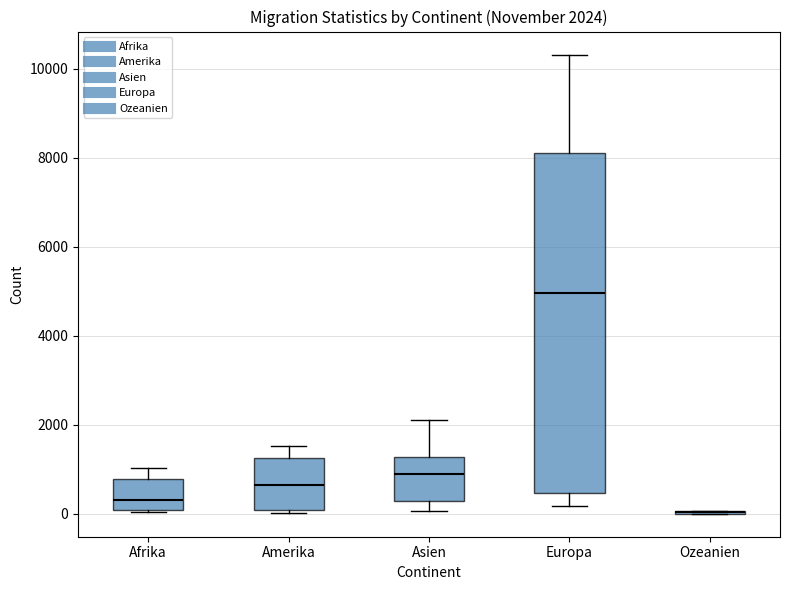

Comparing the boxes themselves (not the whiskers), which one is the tallest?

Europa